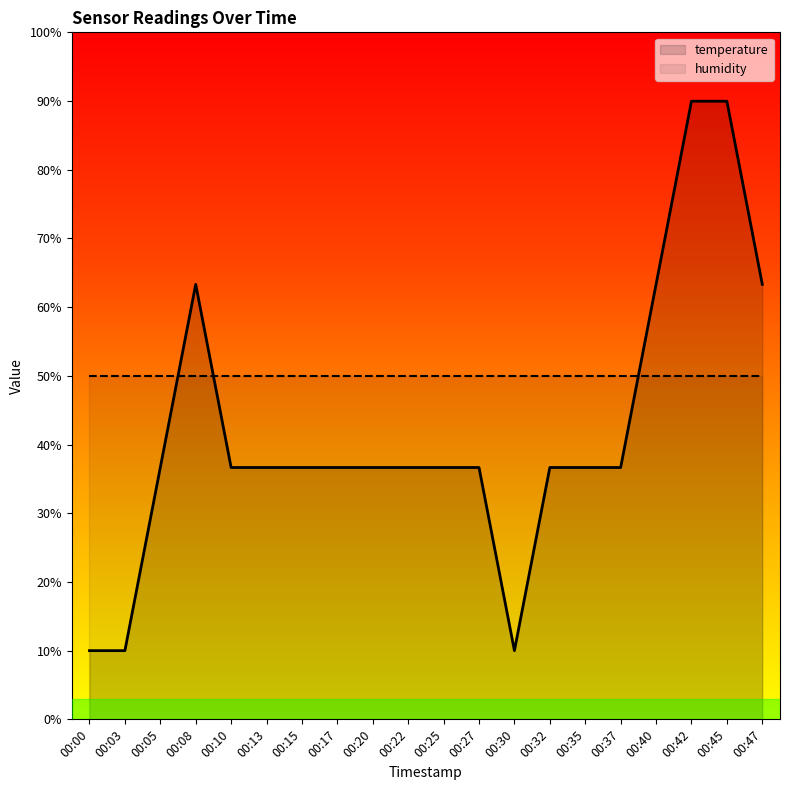

Reading left to right, what are all the values shown in this chart?

10.0	10.0	36.7	63.3	36.7	36.7	36.7	36.7	36.7	36.7	36.7	36.7	10.0	36.7	36.7	36.7	63.3	90.0	90.0	63.3